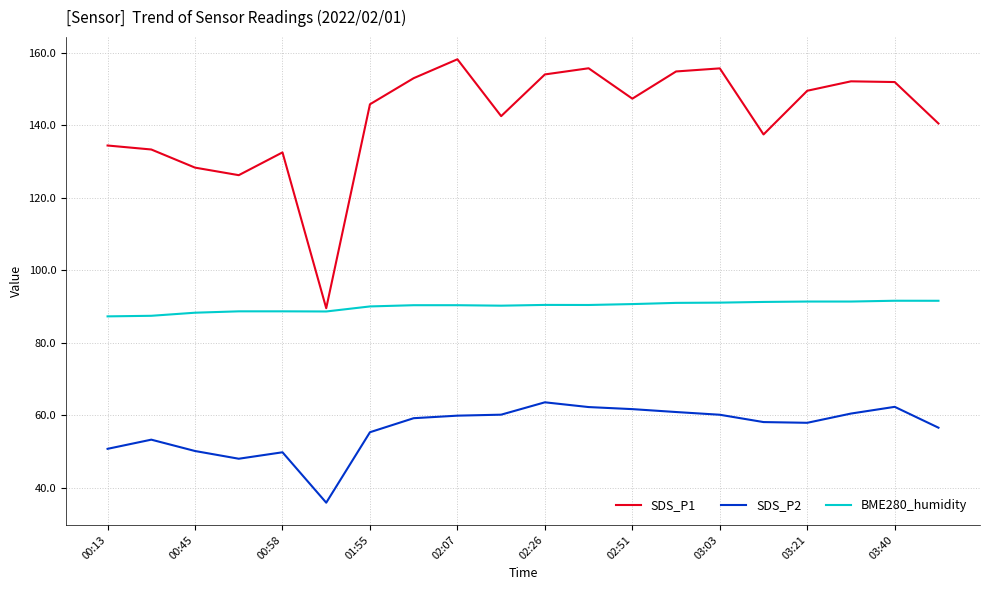

Which series has the widest spread of values?

SDS_P1